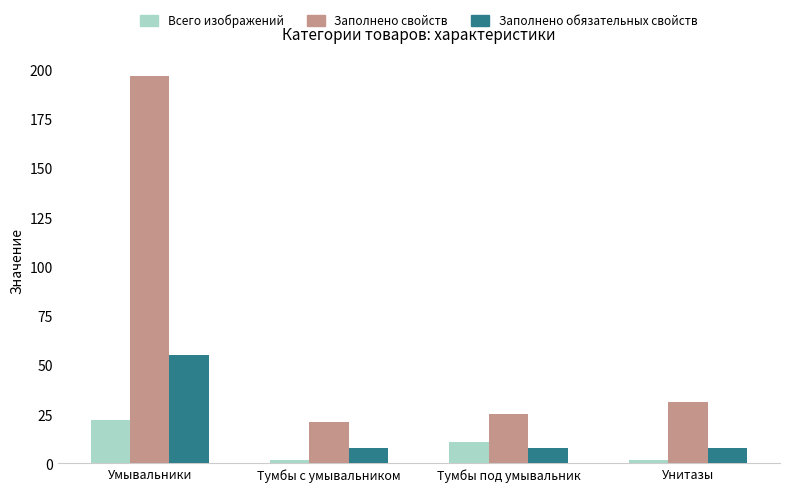

Reading left to right, extract all data points from this chart.

Всего изображений: 22	2	11	2
Заполнено свойств: 197	21	25	31
Заполнено обязательных свойств: 55	8	8	8